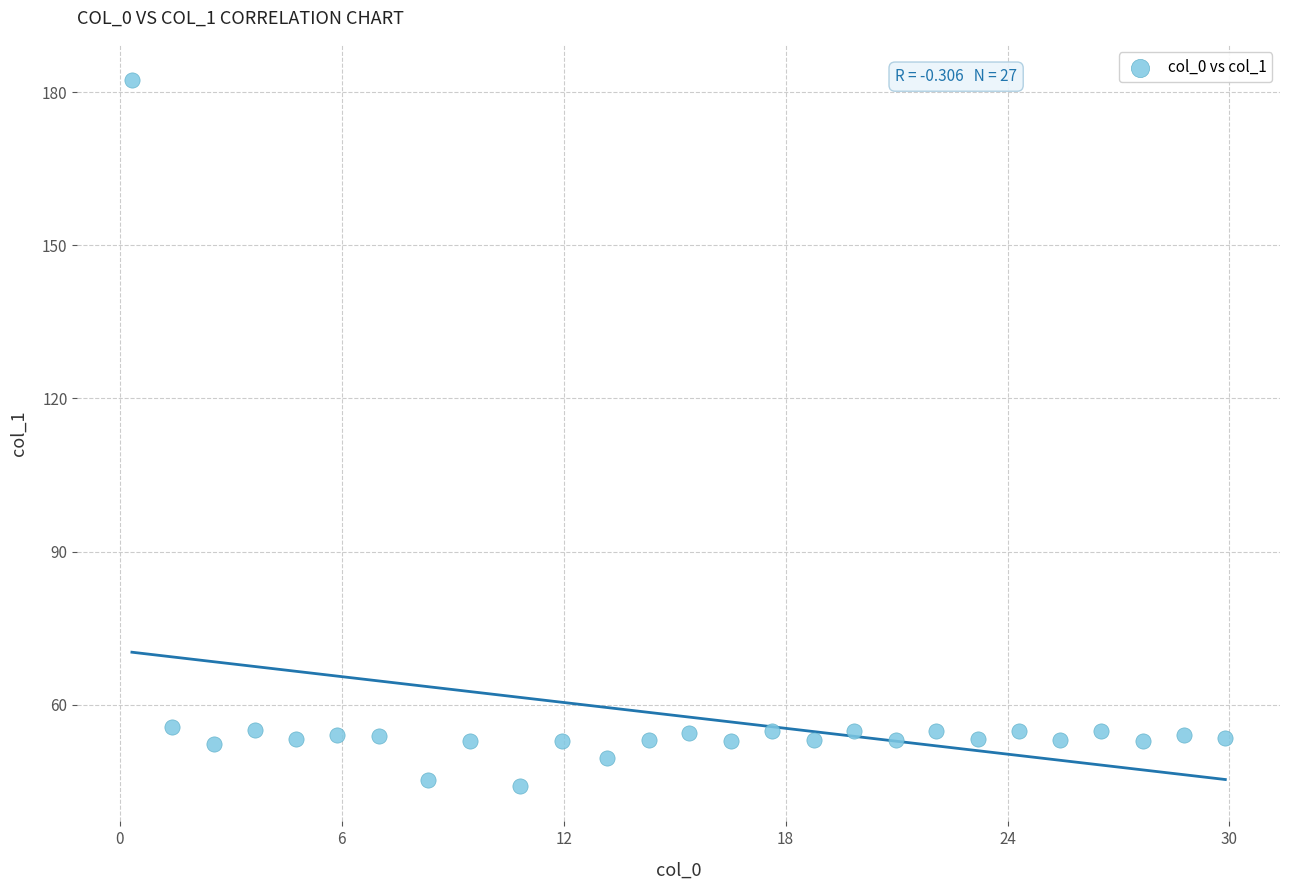

What is the range of Y values (max minus min)?

138.3